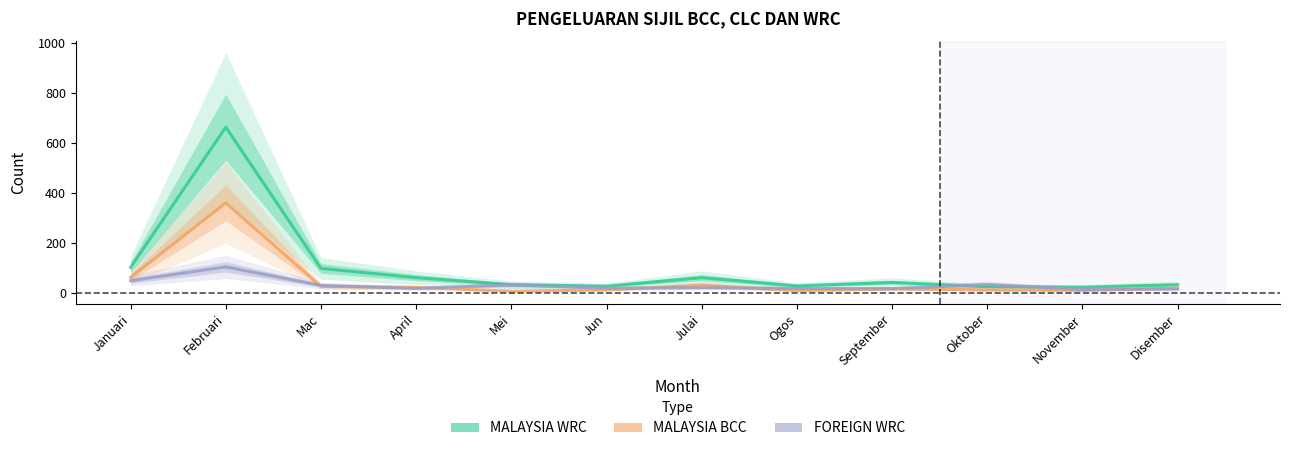

How many values in the MALAYSIA BCC series are below 18?

6